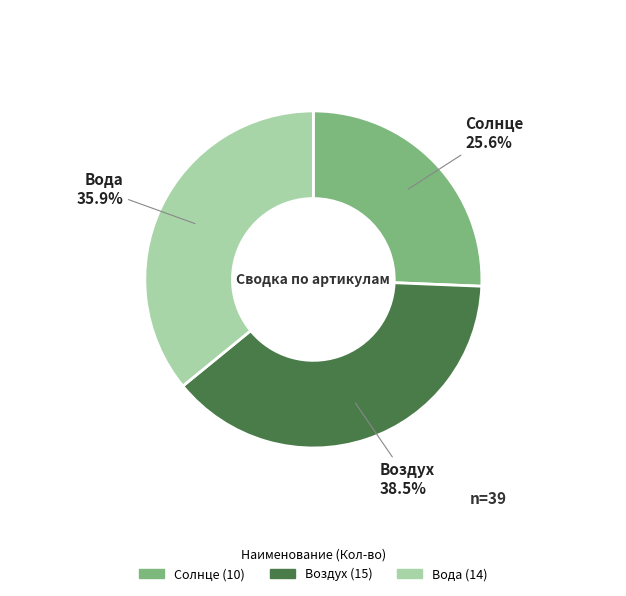

True or false: Вода accounts for 36% of the total.

True